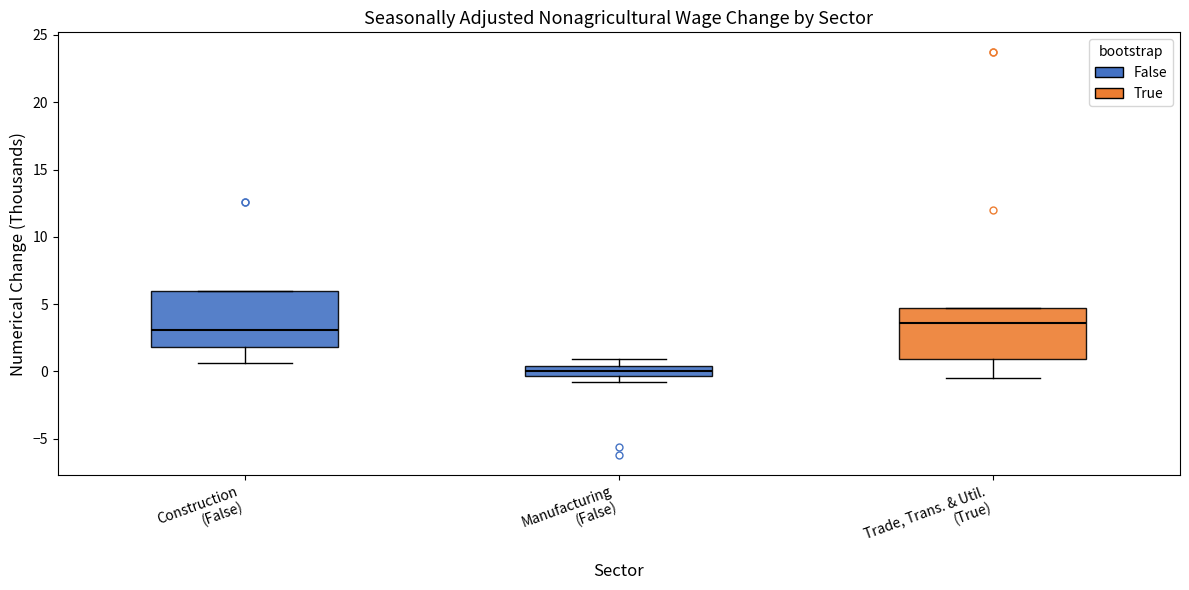

Which box has the highest median line?

Trade, Trans. & Util. (True)